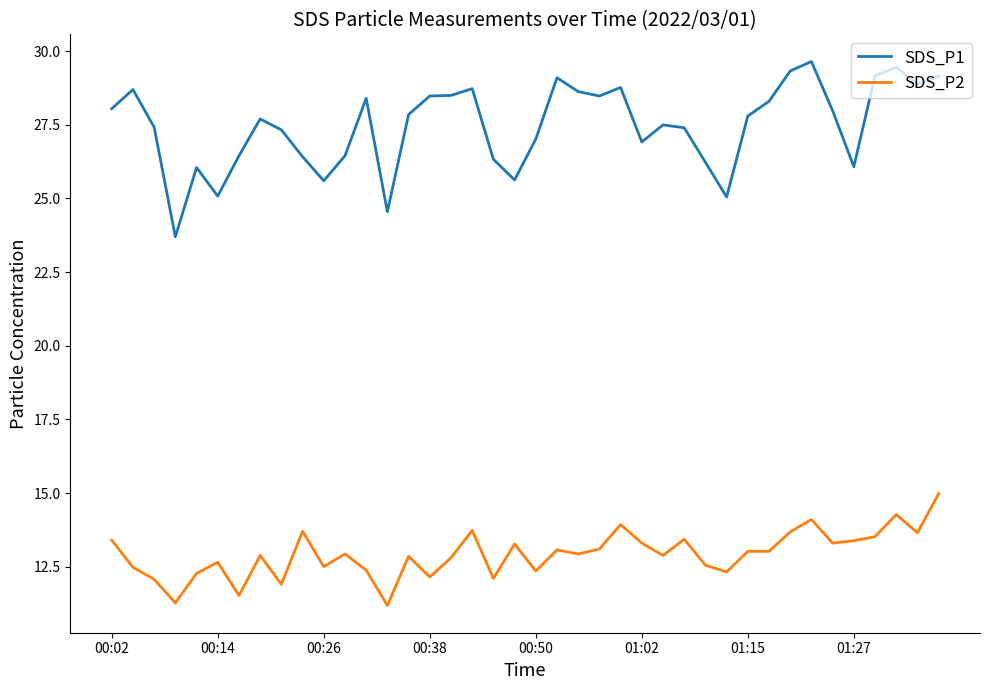

True or false: SDS_P2 and SDS_P1 intersect in this chart.

False